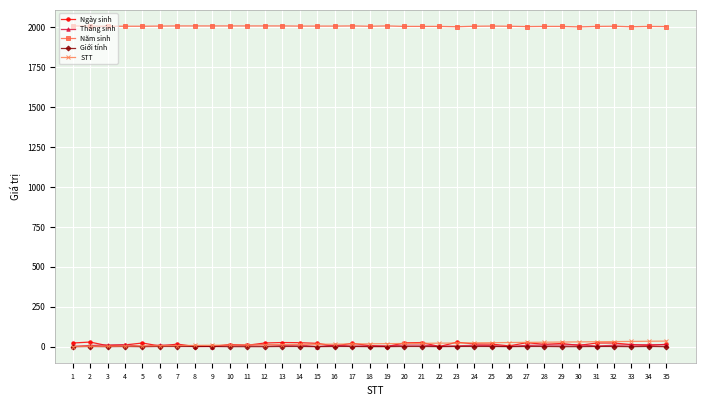

Which series has the largest total across all categories?

Năm sinh